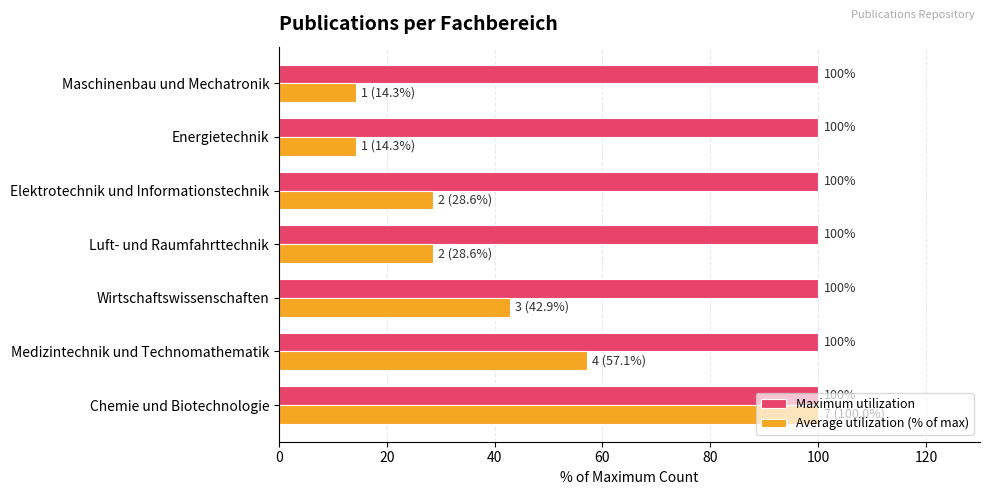

What are all the series names shown in the legend?

Maximum utilization, Average utilization (% of max)